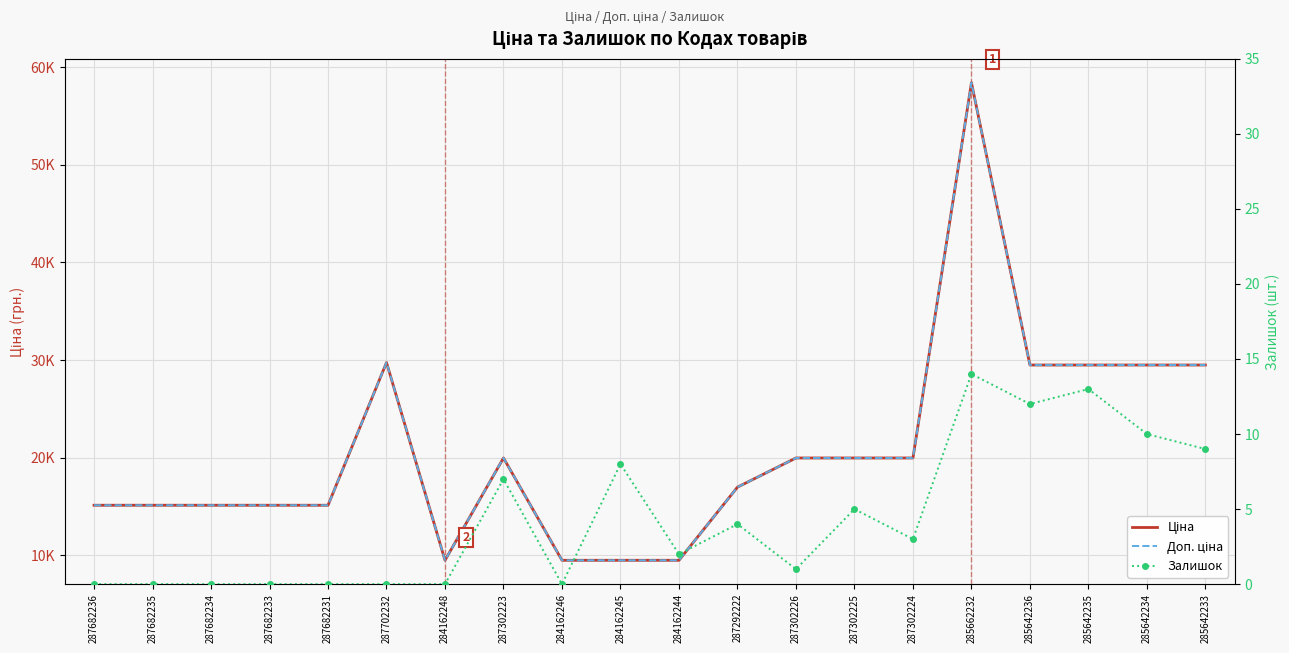

How many data points in Ціна are less than 19964?

10